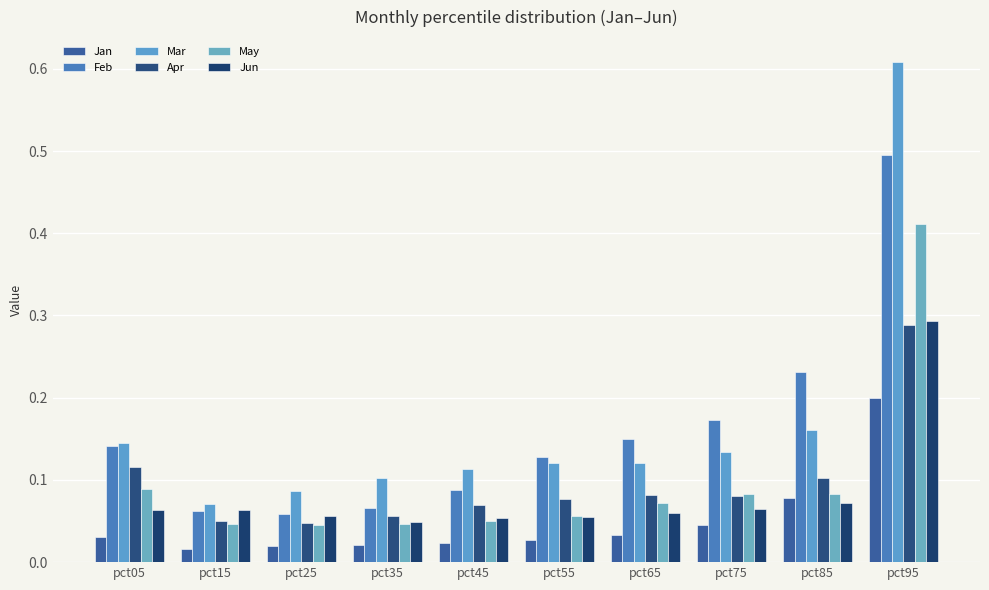

How many data points does each series have?

10